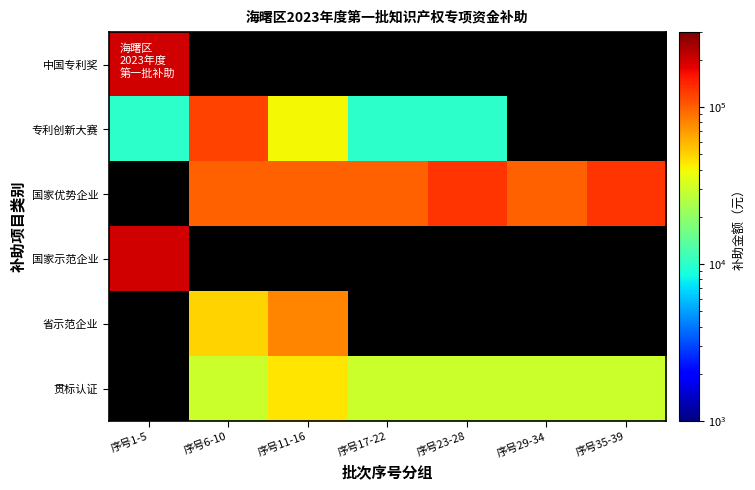

Between 序号23-28 and 序号29-34, which series saw the biggest shift?

国家优势企业